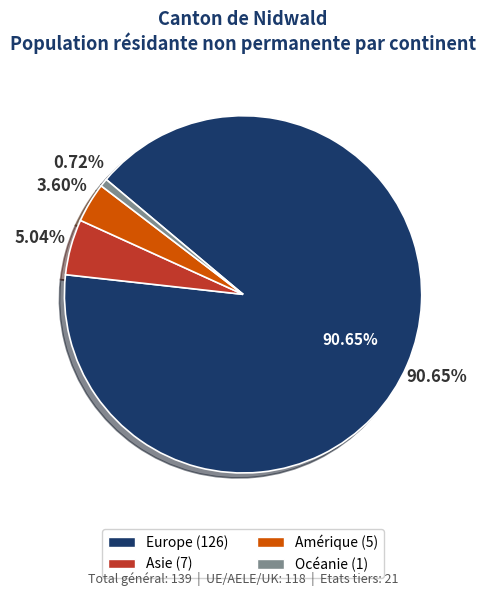

Between Océanie and Afrique, which is larger?

Océanie